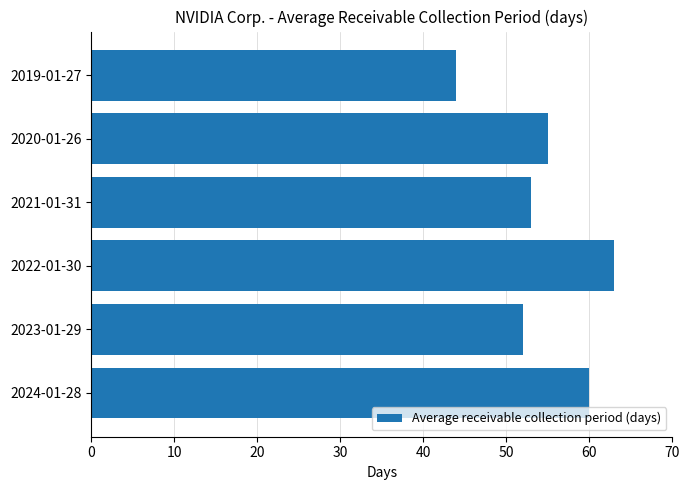

What is the sum of all values?

327